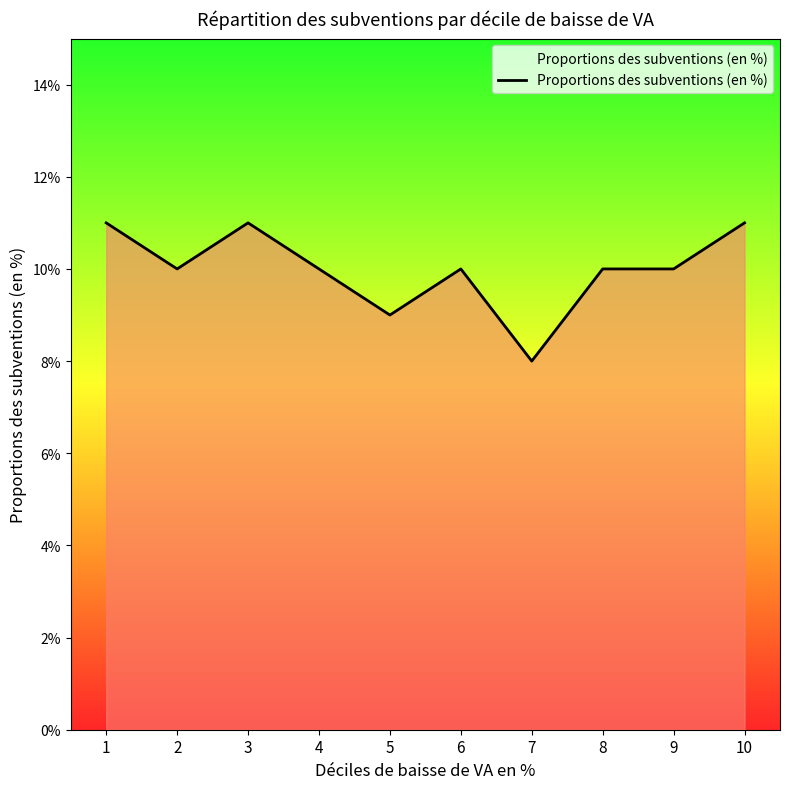

The chart shows a value of 0.1 at 8. True or false?

True